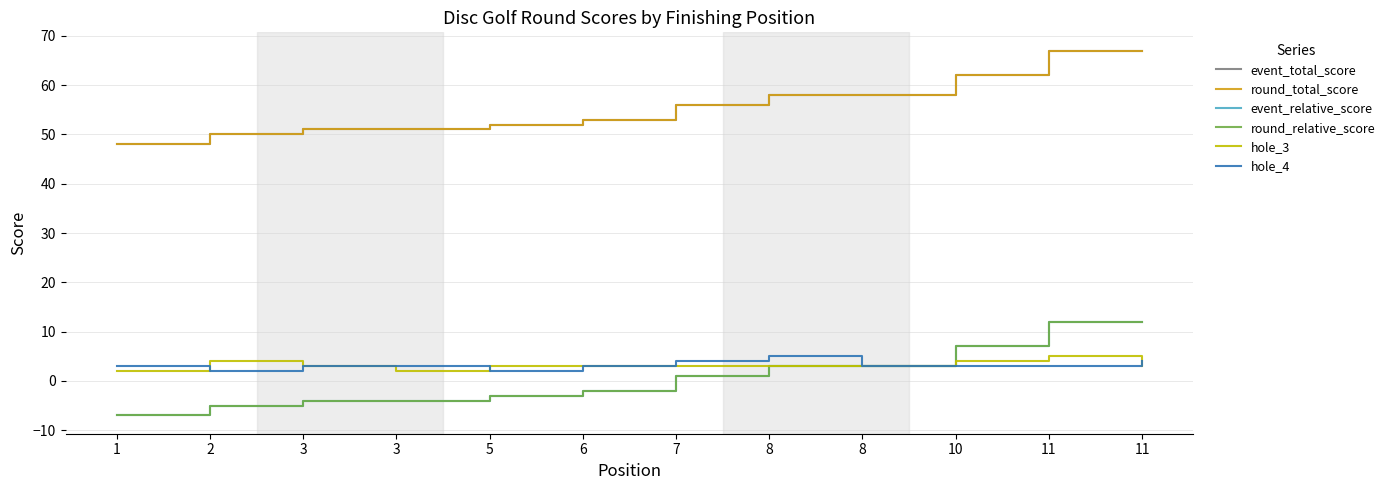

The round_relative_score series shows 5 at 8. True or false?

False